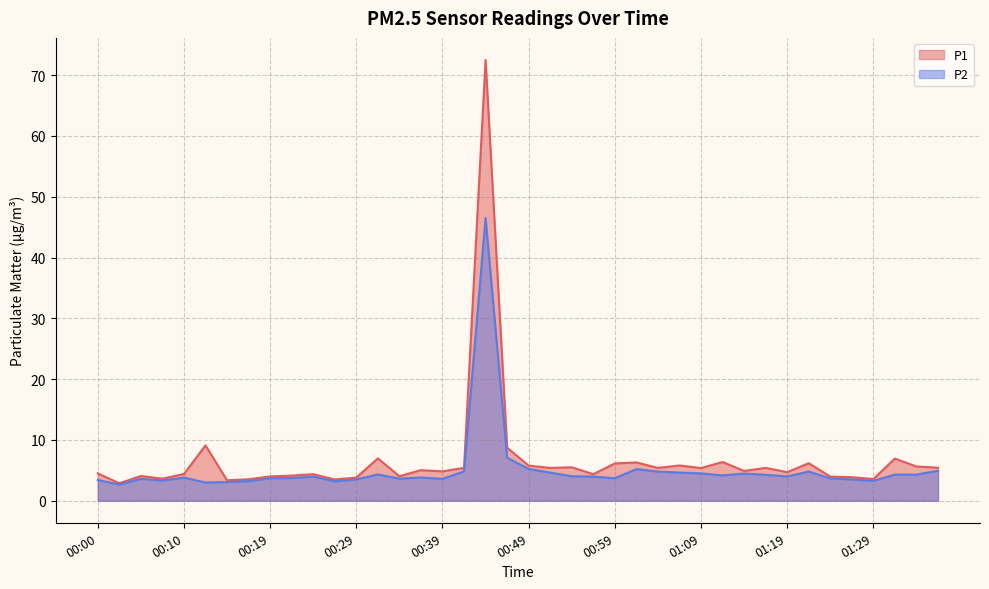

What is the difference between the maximum and minimum values in the P1 series?

69.6